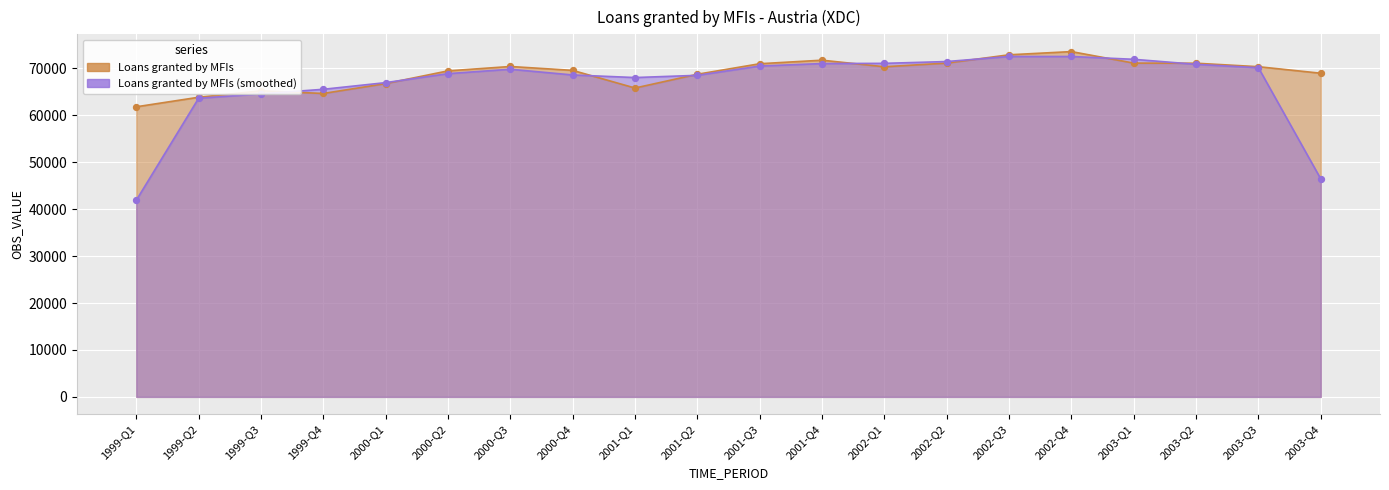

Which has a higher value, 2003-Q3 or 2002-Q4?

2002-Q4